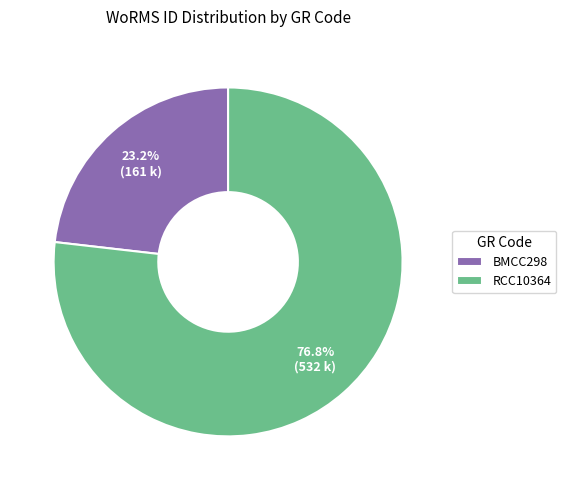

To the nearest percent, what is the average slice percentage?

50%